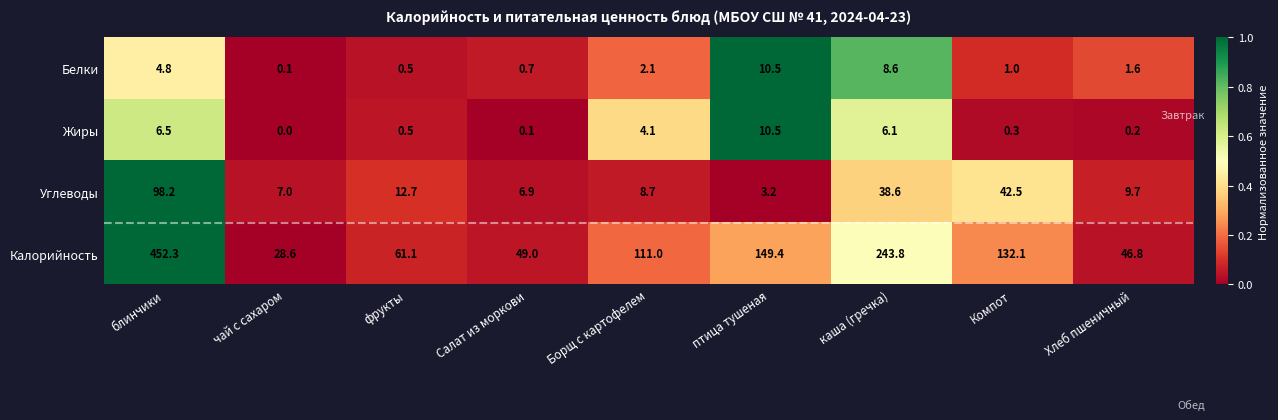

What is the difference between the maximum and second lowest values in the Жиры series?

10.4